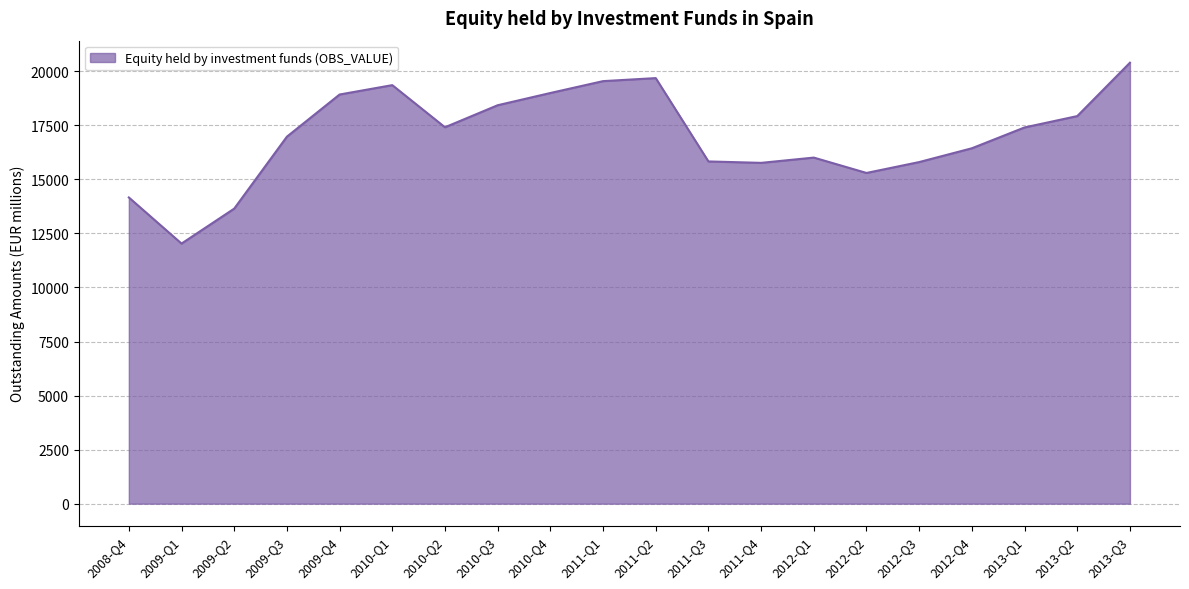

How many distinct data groups are displayed?

1